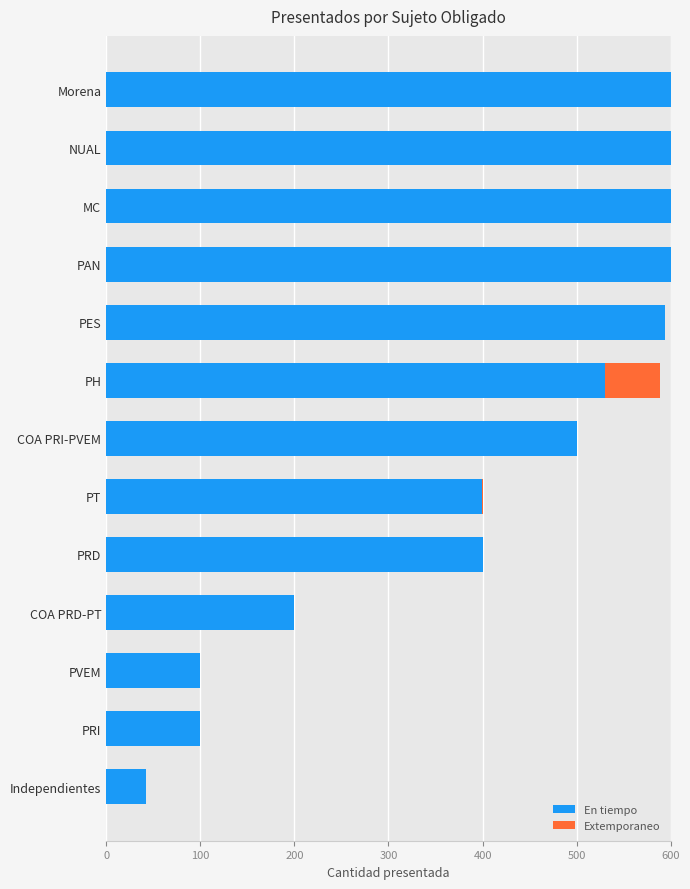

The En tiempo series shows 65 at PRI. True or false?

False